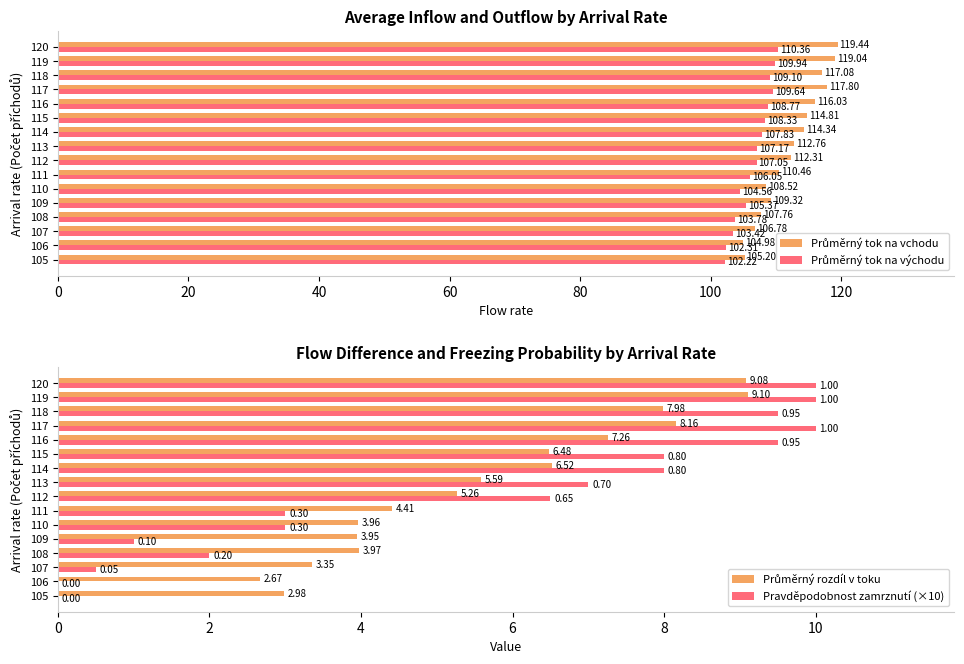

How many distinct data groups are displayed?

4